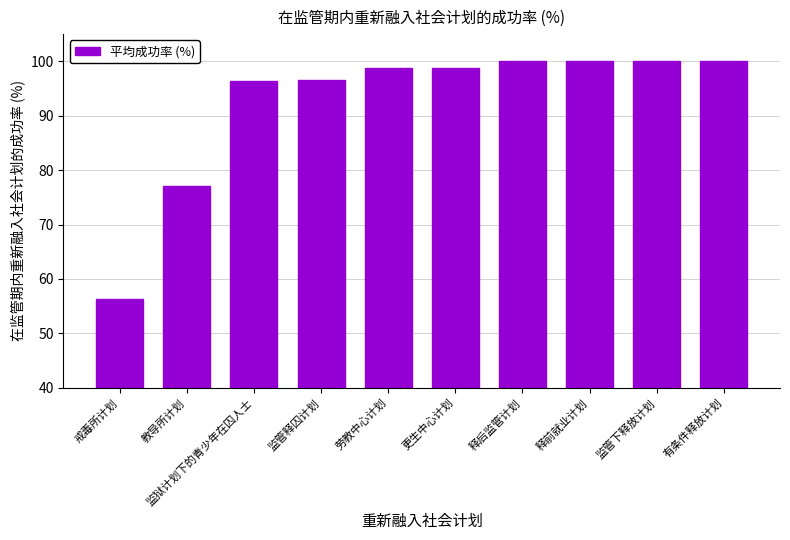

What position from the left is 释前就业计划?

8